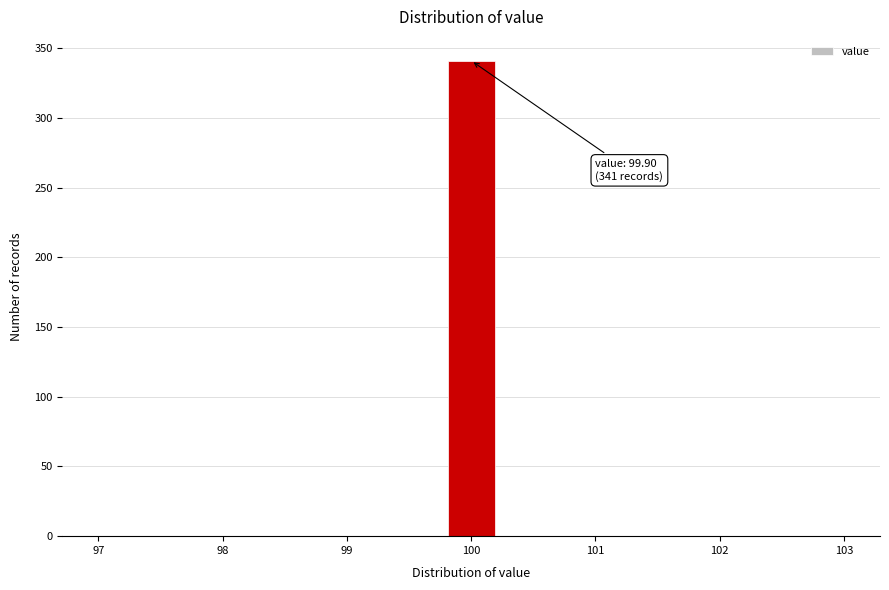

Over which range of the x-axis is the bar tallest?

99.8 to 100.2